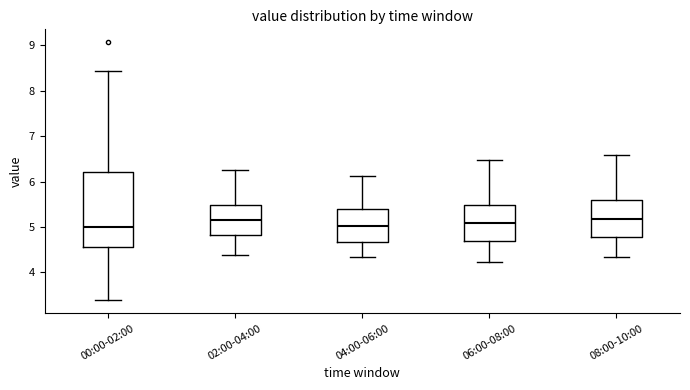

Reading left to right, transcribe this box plot: for each box, give where its median line is, the range the box spans, and where its two whiskers end, as read against the y-axis. The values are not printed on the chart, so give them approximately, as read against the axis.

00:00-02:00: median 5.0, box 4.6 to 6.2, whiskers 3.4 to 8.4
02:00-04:00: median 5.2, box 4.8 to 5.5, whiskers 4.4 to 6.3
04:00-06:00: median 5.0, box 4.7 to 5.4, whiskers 4.3 to 6.1
06:00-08:00: median 5.1, box 4.7 to 5.5, whiskers 4.2 to 6.5
08:00-10:00: median 5.2, box 4.8 to 5.6, whiskers 4.3 to 6.6